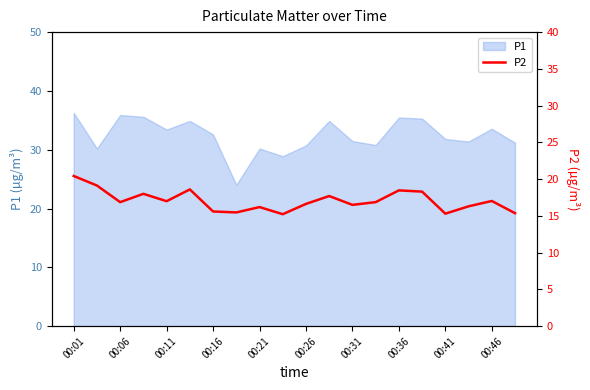

The chart shows a value of 16.9 at 13. True or false?

True